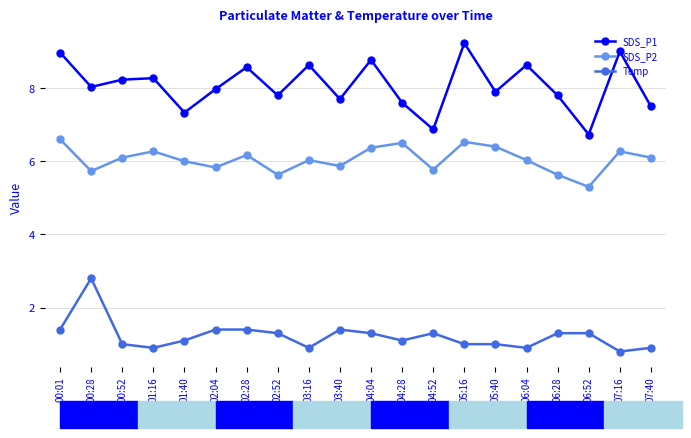

List the series in order of their peak value, highest first.

SDS_P1, SDS_P2, Temp